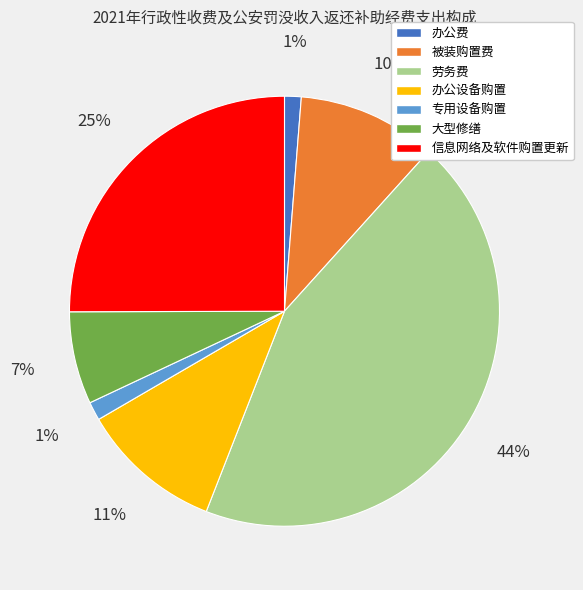

To the nearest percent, what portion does 信息网络及软件购置更新 represent?

25%